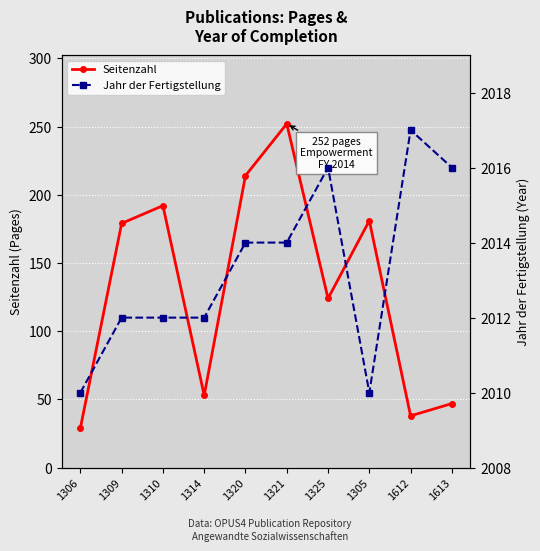

What is the highest value of the Jahr der Fertigstellung series?

2017